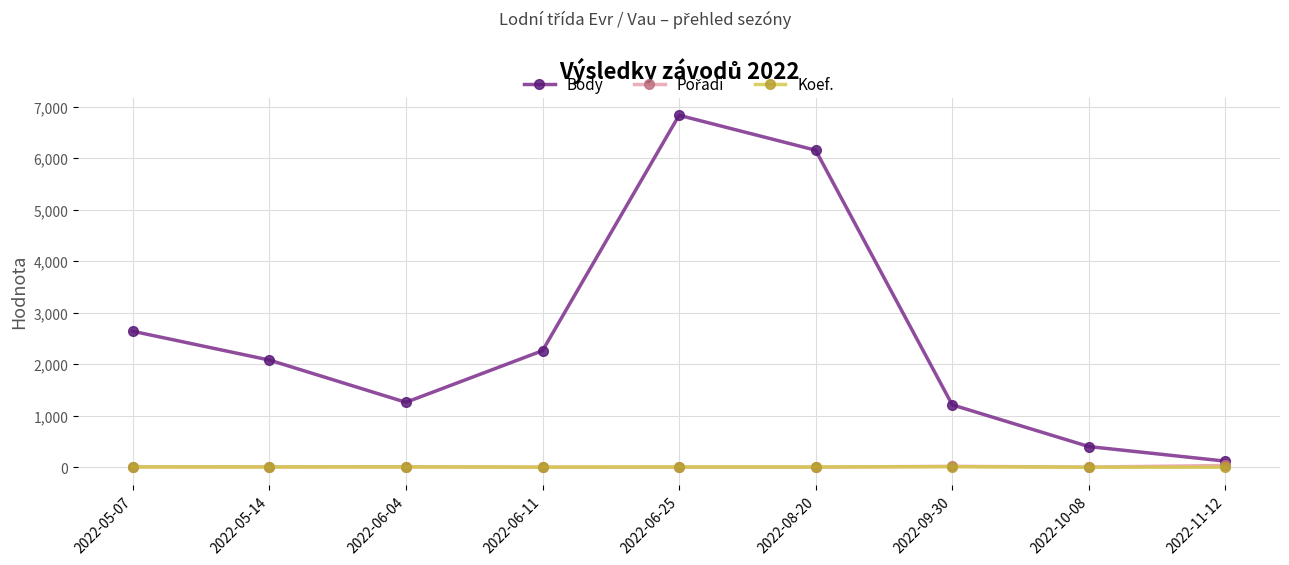

How many interior local valleys does the Body series have?

1